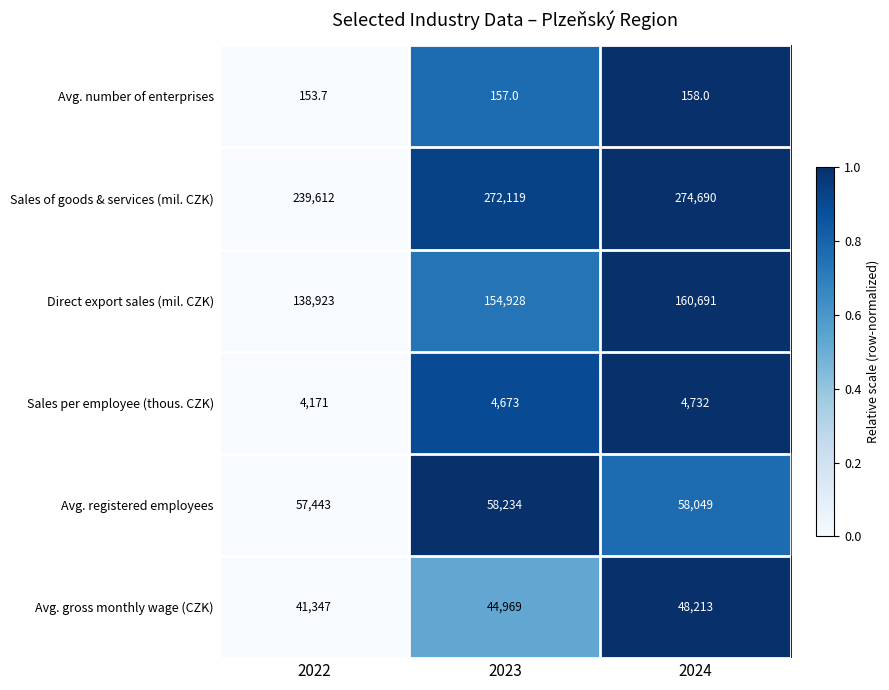

List the series in order of their peak value, highest first.

Sales of goods & services (mil. CZK), Direct export sales (mil. CZK), Avg. registered employees, Avg. gross monthly wage (CZK), Sales per employee (thous. CZK), Avg. number of enterprises